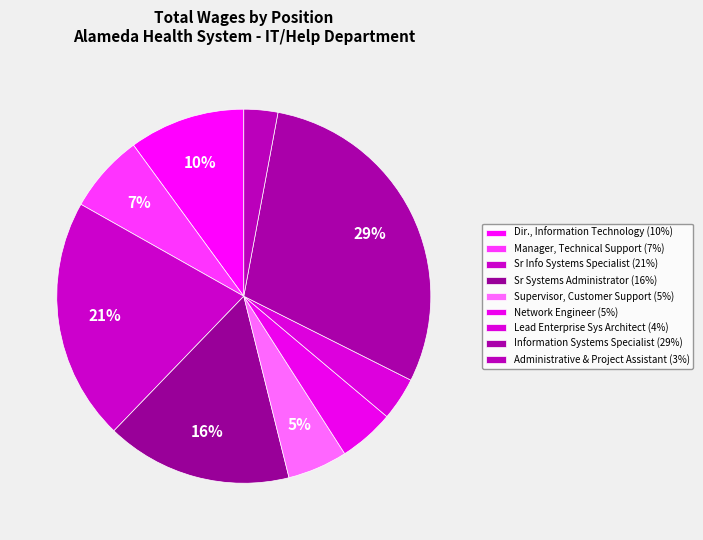

What is the change in value from Network Engineer to Administrative & Project Assistant?

-38685